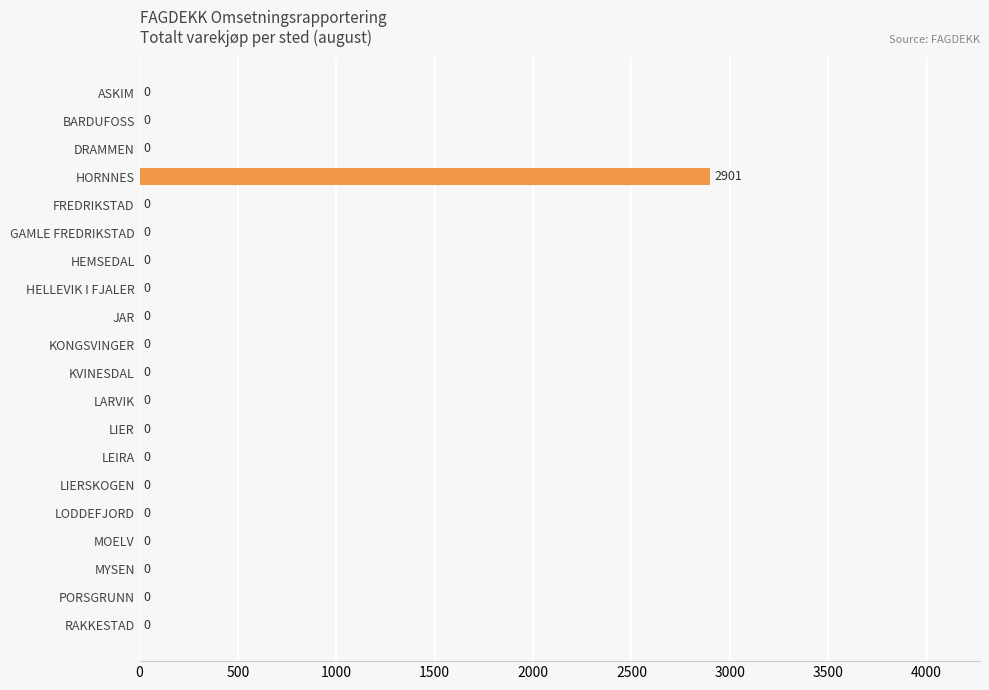

The chart shows a value of -1313 at LODDEFJORD. True or false?

False